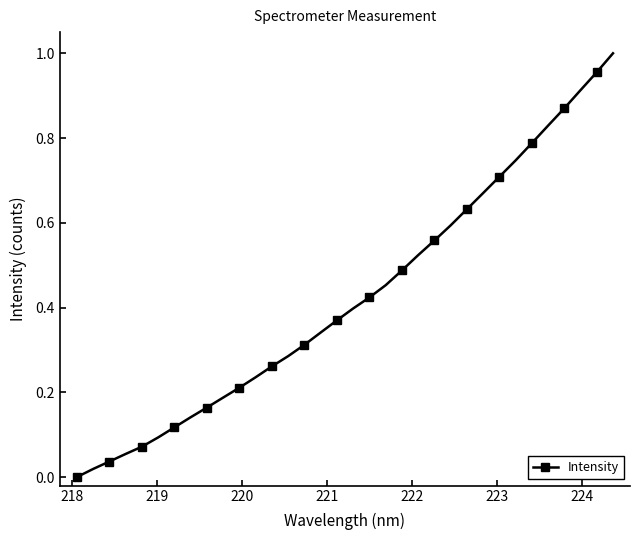

How many data points are above 0?

33